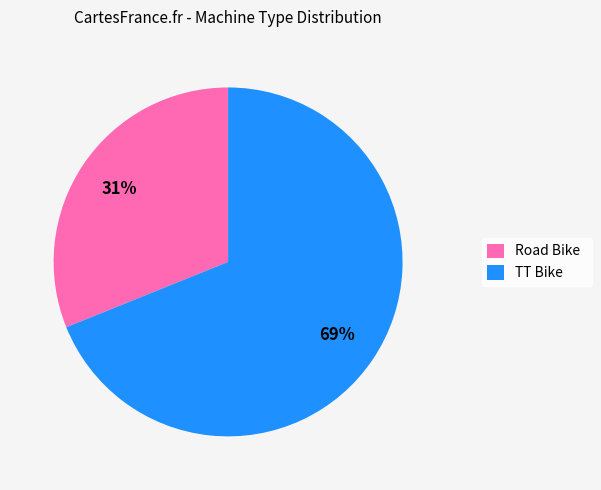

Which category has the smallest portion of the pie?

Road Bike